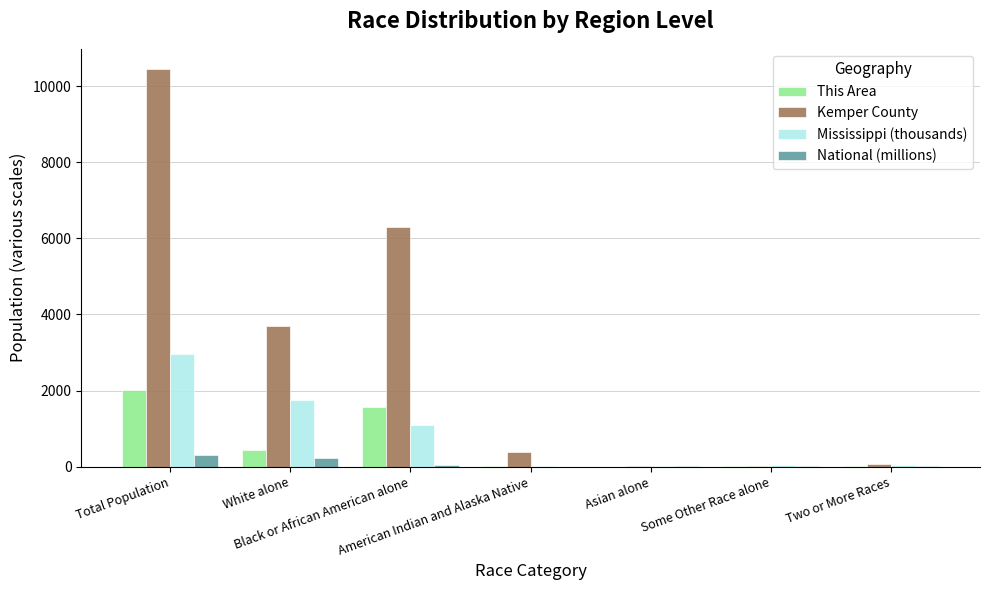

At which label does Mississippi (thousands) first exceed 38?

Total Population